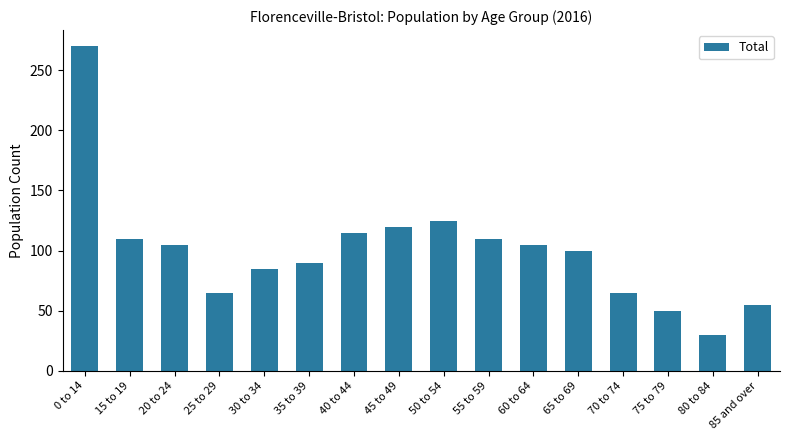

Are the bars horizontal?

No